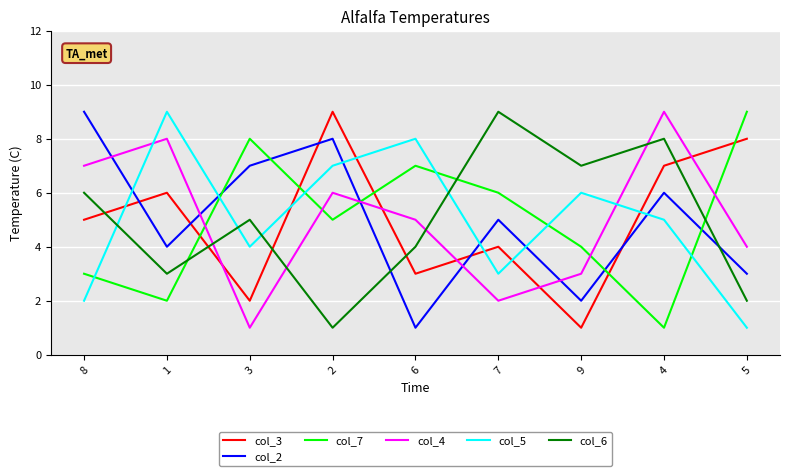

The value of col_3 at 3 is 1. True or false?

False